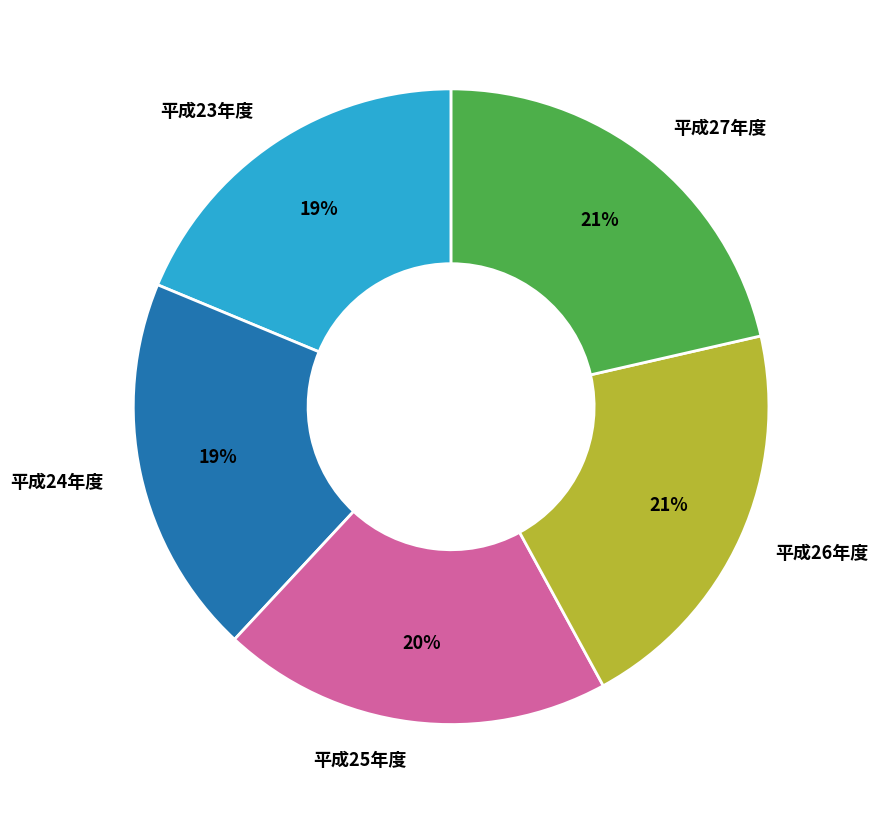

What percentage is the 平成23年度 slice, to the nearest percent?

19%